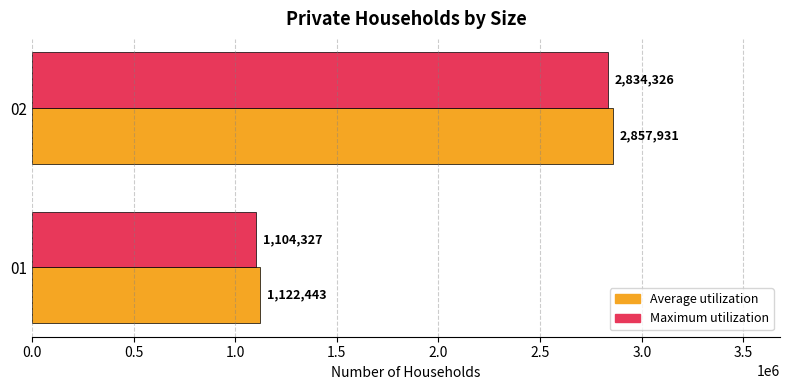

What is the average value of the Average utilization series?

1990187